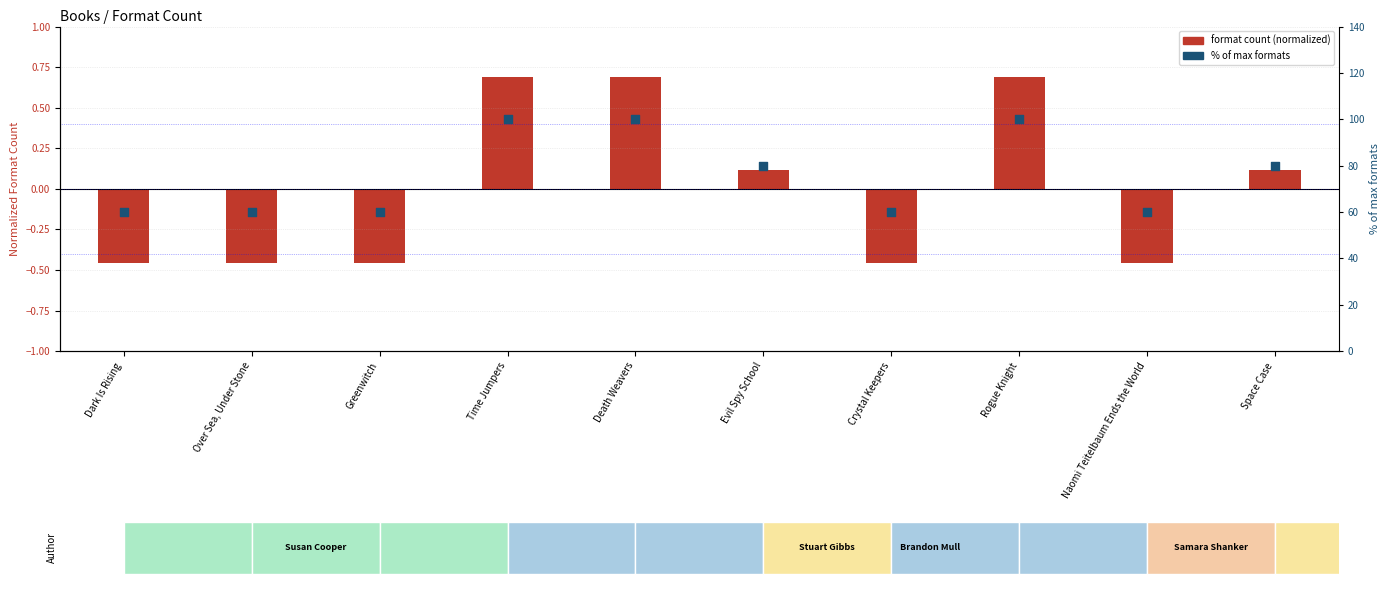

Which series contains the highest Y value?

% of max formats